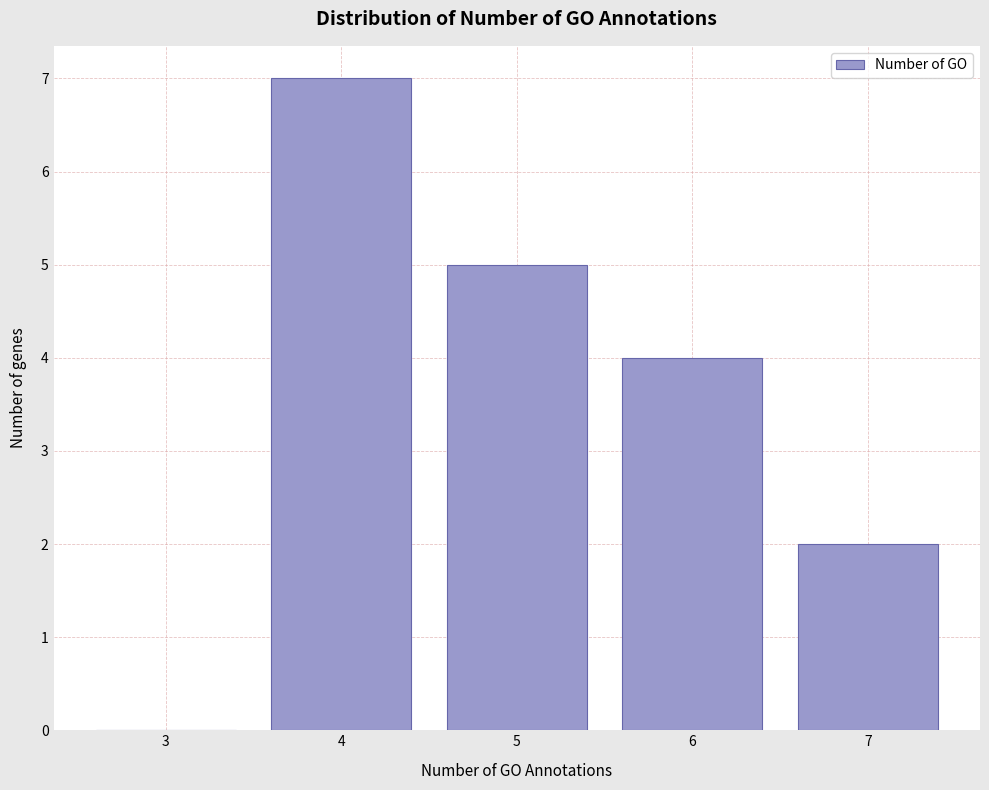

Reading left to right, what are all the values shown in this chart?

3=0	4=7	5=5	6=4	7=2